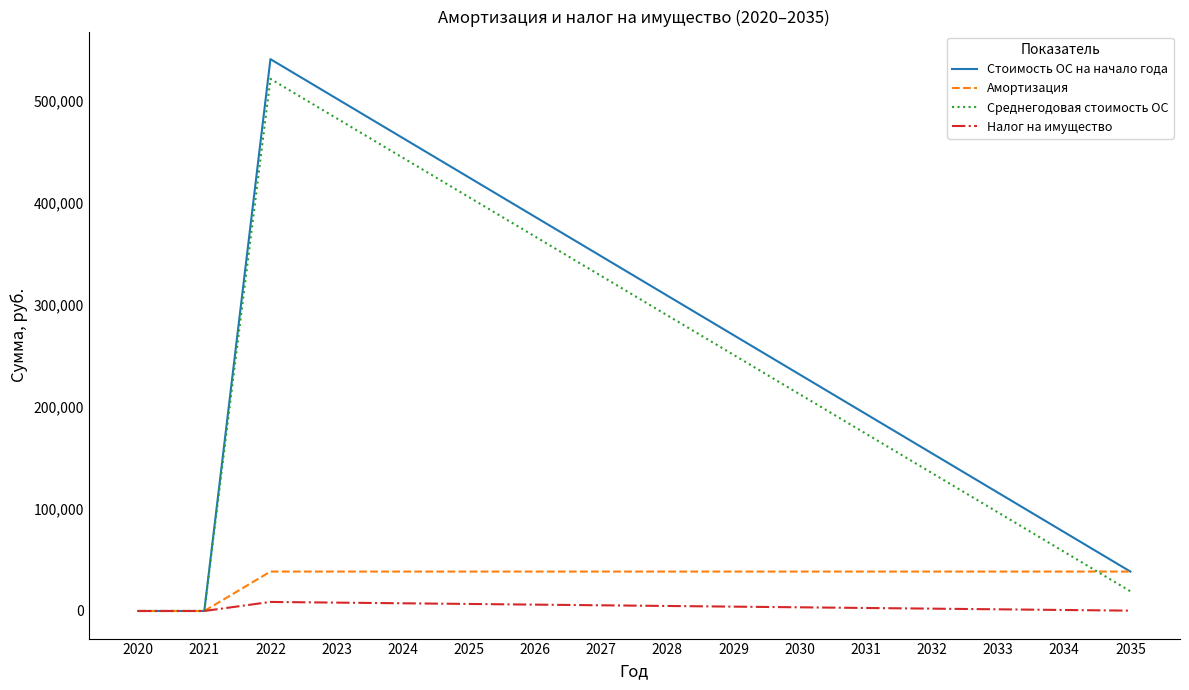

Which series has the largest range (max minus min)?

Стоимость ОС на начало года